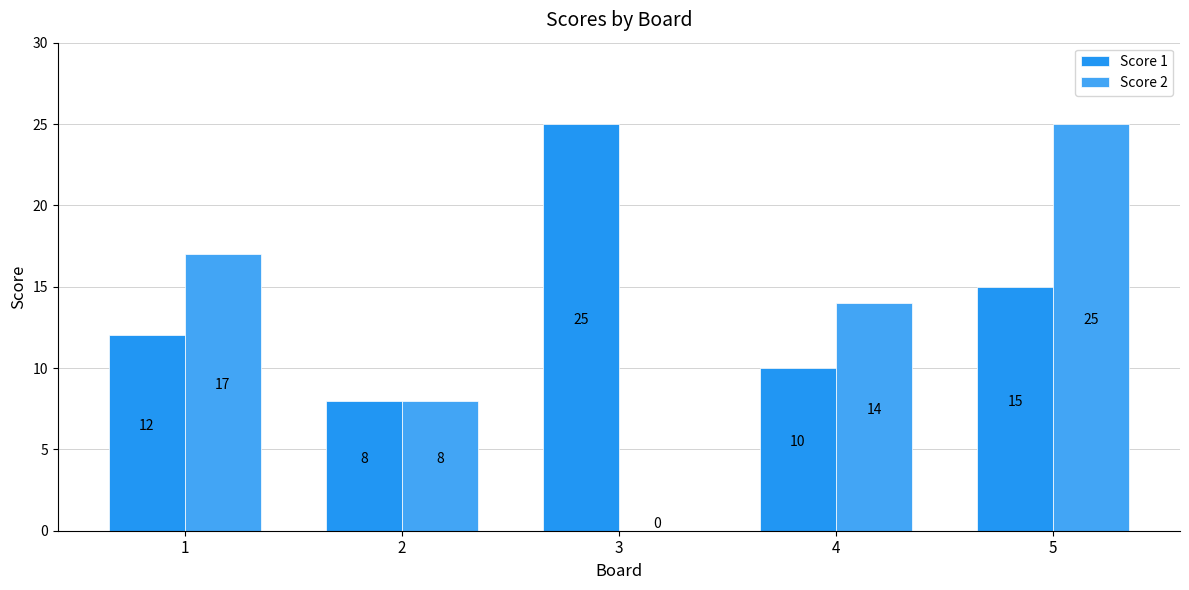

List the labels in order of Score 1 value, largest first.

3, 5, 1, 4, 2